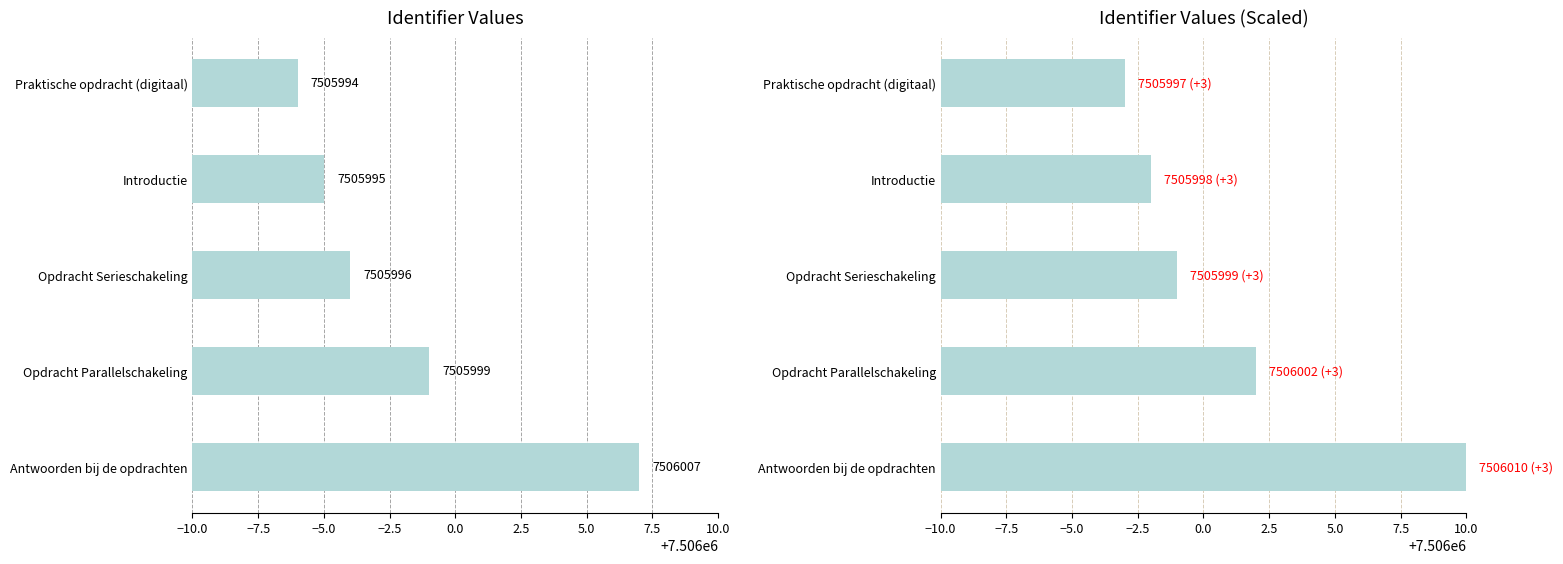

What is the total value across all series at Introductie?

15011993